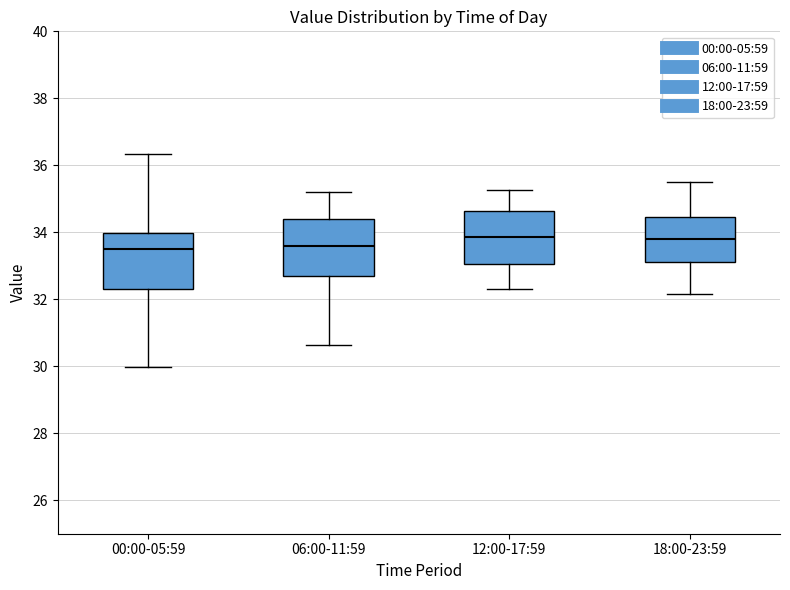

Reading left to right, read every box against the y-axis: the position of its median line, the range the box covers, and the ends of its whiskers. The values are not printed on the chart, so give them approximately, as read against the axis.

00:00-05:59: median 33.6, box 32.4 to 34.0, whiskers 30.0 to 36.4
06:00-11:59: median 33.6, box 32.8 to 34.4, whiskers 30.6 to 35.2
12:00-17:59: median 33.8, box 33.0 to 34.6, whiskers 32.4 to 35.2
18:00-23:59: median 33.8, box 33.2 to 34.4, whiskers 32.2 to 35.6